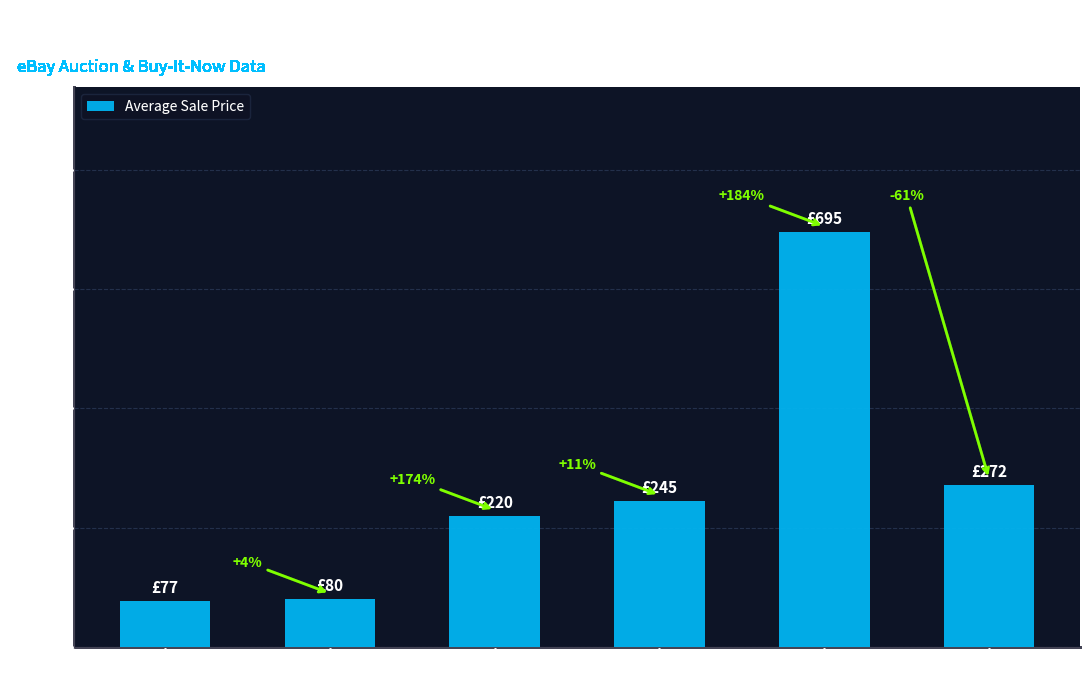

How many bars are there in total?

6